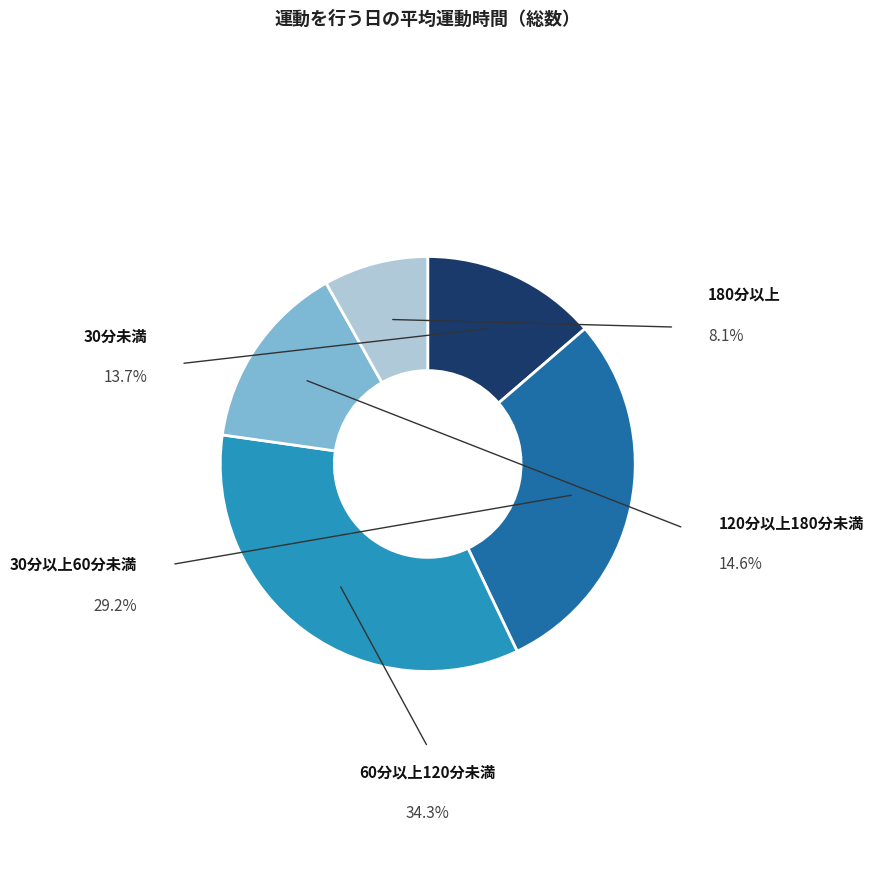

Count the number of slices in the pie.

5